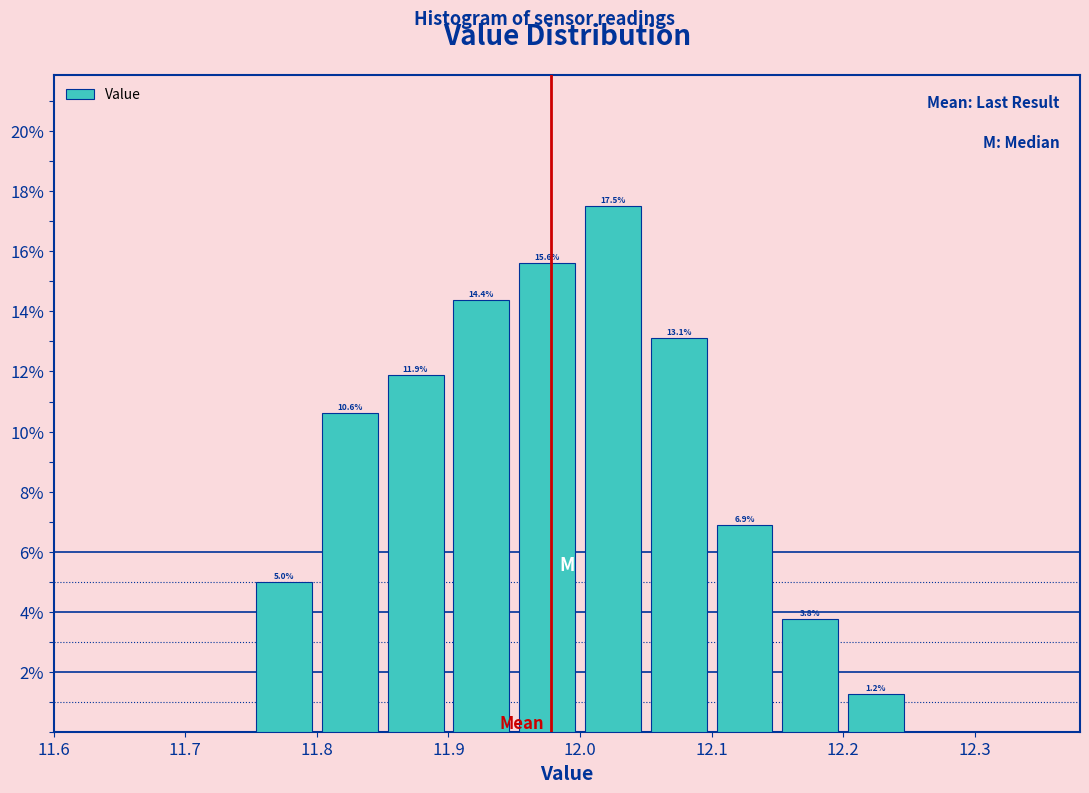

Which range on the x-axis has the tallest bar?

12.00 to 12.05